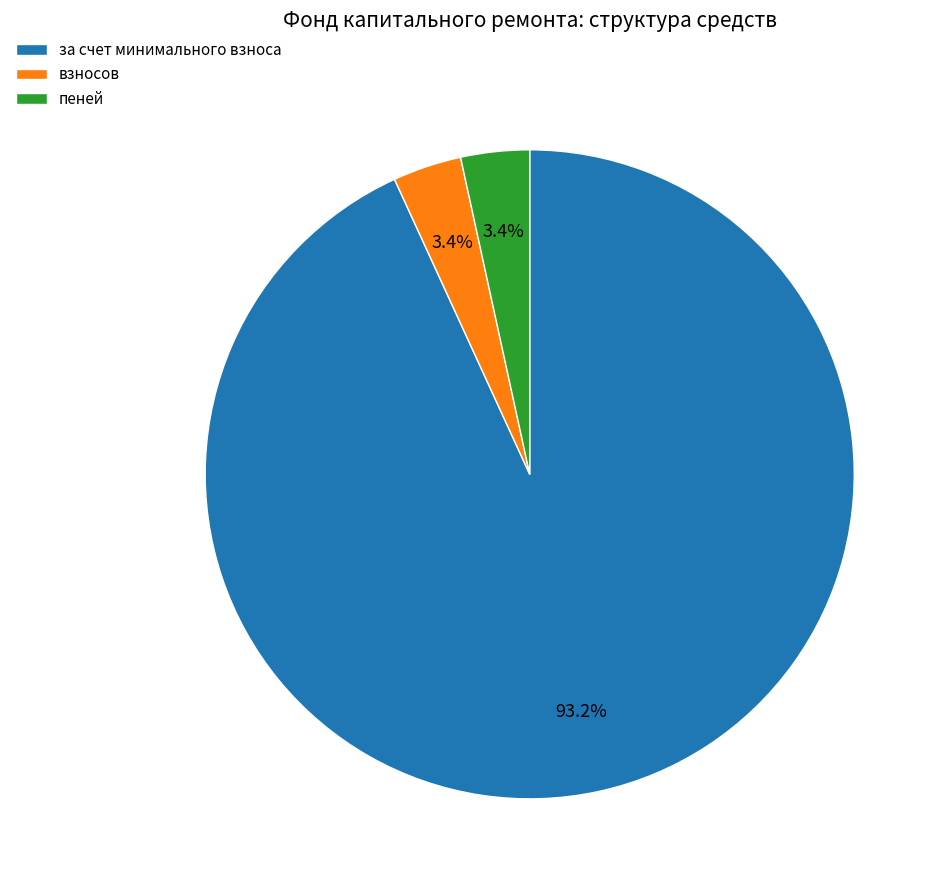

Approximately how many times larger is the value at взносов compared to пеней?

1.0